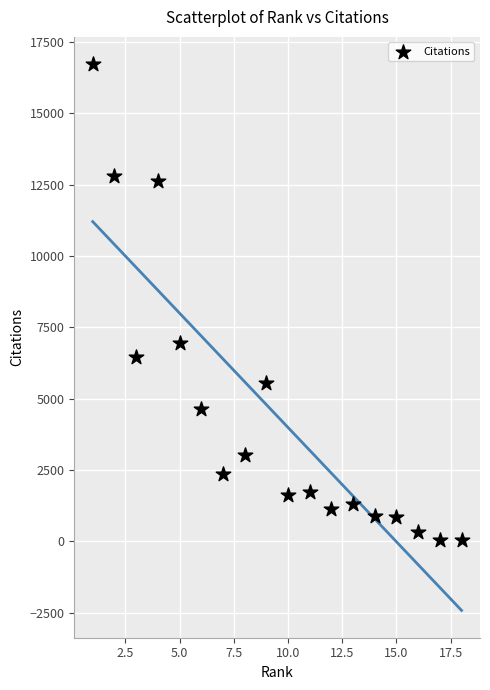

What Y value in the scatter plot is closest to 8378?

6966